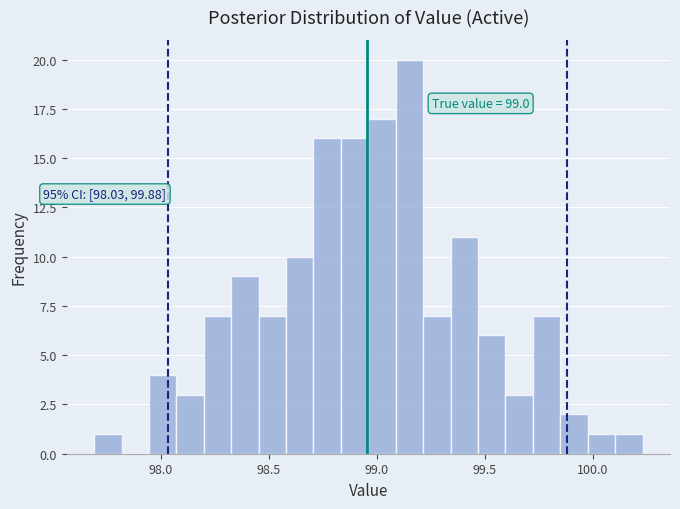

Read against the x-axis, roughly where is the centre of the tallest bar?

99.15